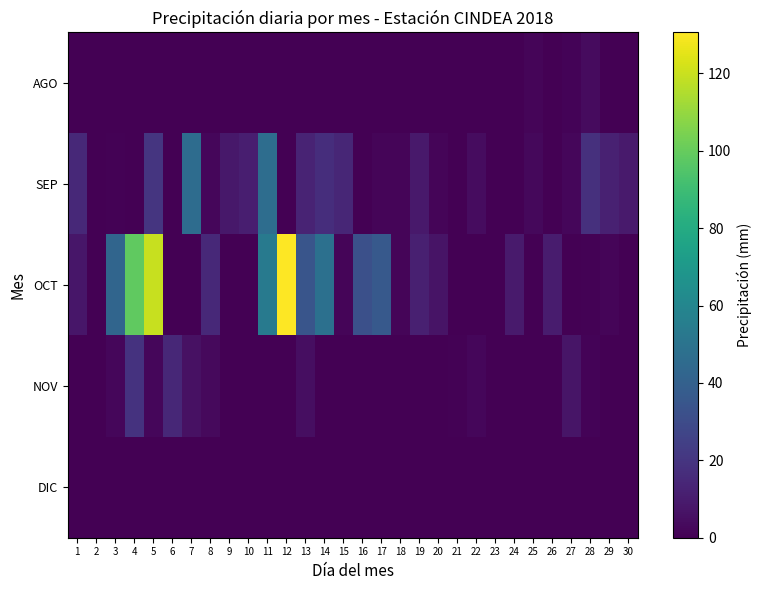

Reading left to right, extract all data points from this chart.

AGO: 1=0.0	2=0.0	3=0.0	4=0.0	5=0.0	6=0.0	7=0.0	8=0.0	9=0.0	10=0.0	11=0.0	12=0.0	13=0.0	14=0.0	15=0.0	16=0.0	17=0.0	18=0.0	19=0.0	20=0.0	21=0.0	22=0.0	23=0.0	24=0.4	25=1.6	26=0.0	27=1.2	28=3.8	29=0.0	30=0.0
SEP: 1=15.2	2=0.4	3=1.0	4=0.2	5=20.0	6=0.2	7=46.2	8=2.4	9=8.2	10=11.2	11=46.6	12=0.2	13=12.8	14=17.0	15=14.0	16=0.2	17=2.0	18=1.6	19=9.0	20=2.0	21=0.2	22=4.4	23=0.2	24=0.4	25=3.0	26=0.2	27=2.2	28=18.2	29=12.0	30=9.6
OCT: 1=7.8	2=0.0	3=42.4	4=98.6	5=119.8	6=0.2	7=0.2	8=15.2	9=0.2	10=0.0	11=54.0	12=130.6	13=34.2	14=48.0	15=2.0	16=32.0	17=36.4	18=1.8	19=11.6	20=7.0	21=0.2	22=0.0	23=0.2	24=9.4	25=0.2	26=9.8	27=0.2	28=0.6	29=1.6	30=0.0
NOV: 1=0.0	2=0.0	3=2.4	4=19.2	5=2.2	6=14.4	7=6.0	8=3.4	9=0.2	10=0.2	11=0.2	12=0.2	13=4.6	14=0.2	15=0.2	16=0.0	17=0.4	18=0.2	19=0.0	20=0.2	21=0.8	22=2.4	23=0.0	24=0.2	25=0.0	26=0.0	27=7.2	28=1.2	29=0.2	30=0.0
DIC: 1=0.0	2=0.0	3=0.2	4=0.0	5=0.0	6=0.0	7=0.0	8=0.0	9=0.0	10=0.0	11=0.0	12=0.0	13=0.0	14=0.0	15=0.0	16=0.0	17=0.0	18=0.0	19=0.0	20=0.0	21=0.0	22=0.0	23=0.0	24=0.0	25=0.0	26=0.0	27=0.0	28=0.0	29=0.0	30=0.0